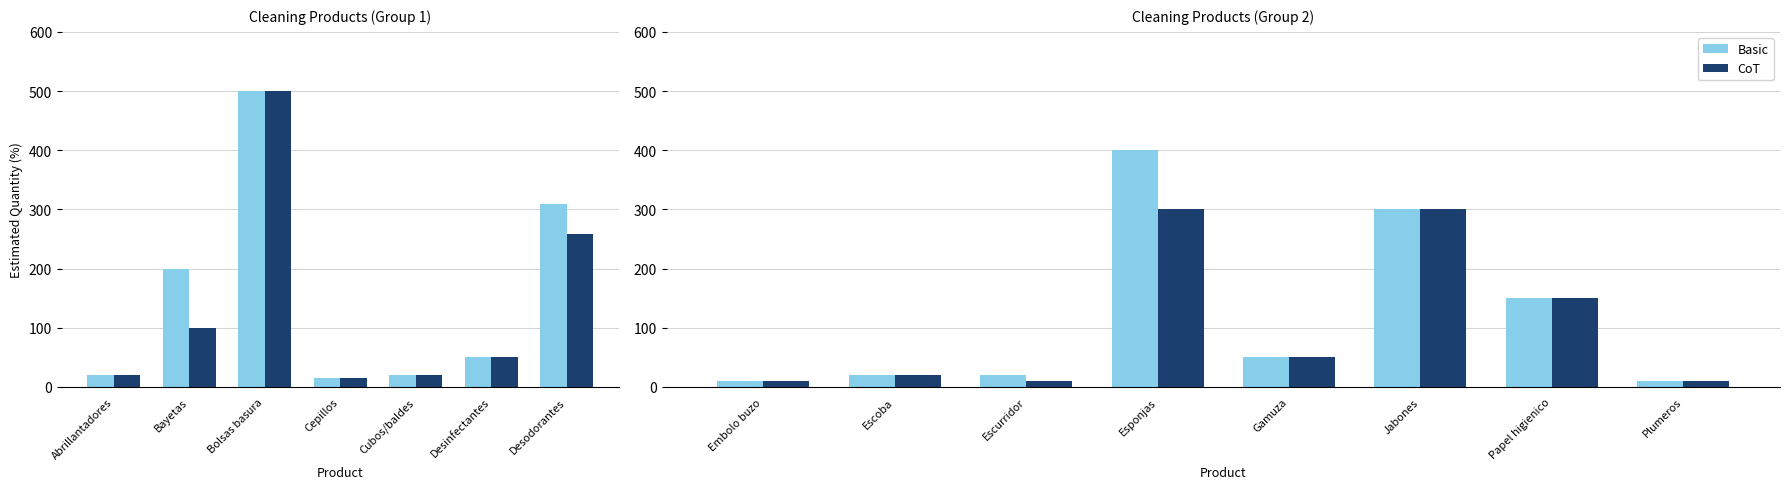

Between Escoba and Escurridor, which series saw the biggest shift?

CoT